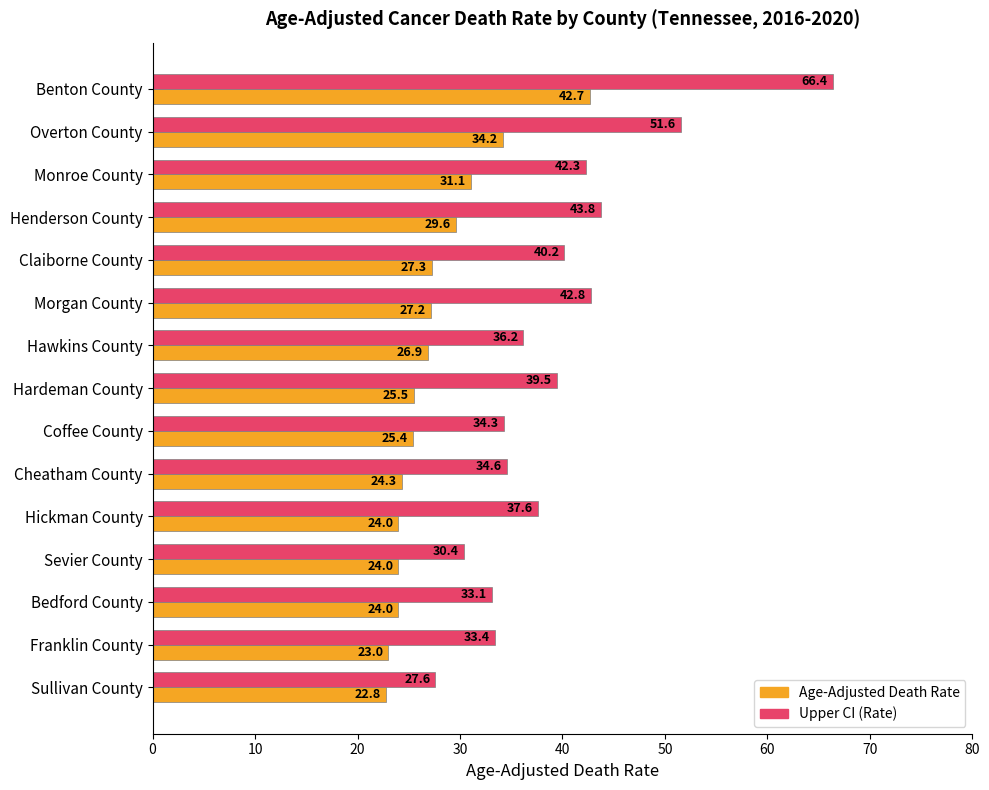

How many values in the Upper CI (Rate) series exceed 37?

8